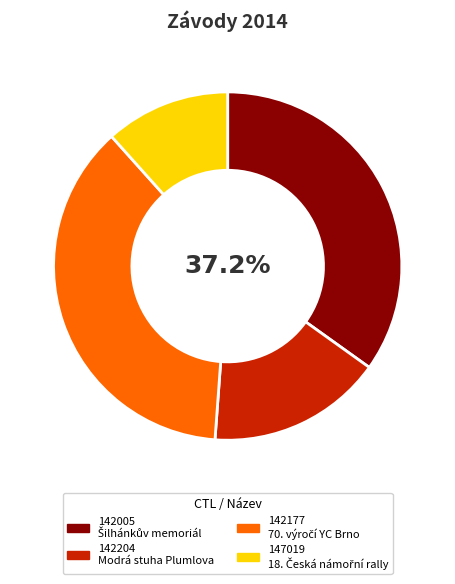

How many segments does this pie chart have?

4